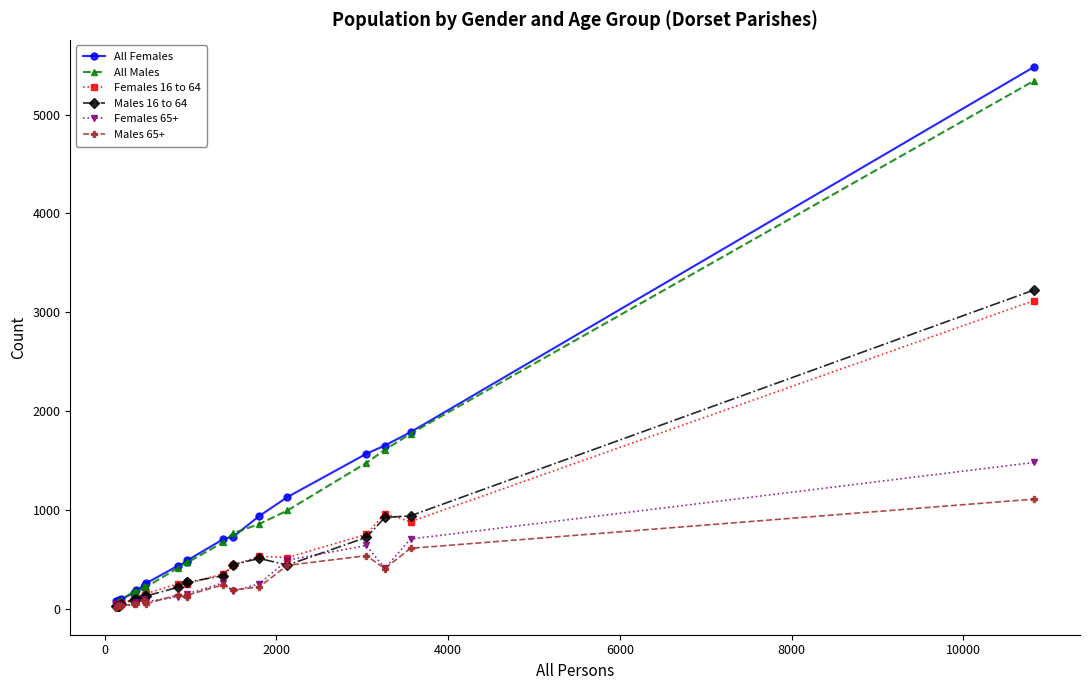

List the series in order of their peak value, lowest first.

Males 65+, Females 65+, Females 16 to 64, Males 16 to 64, All Males, All Females